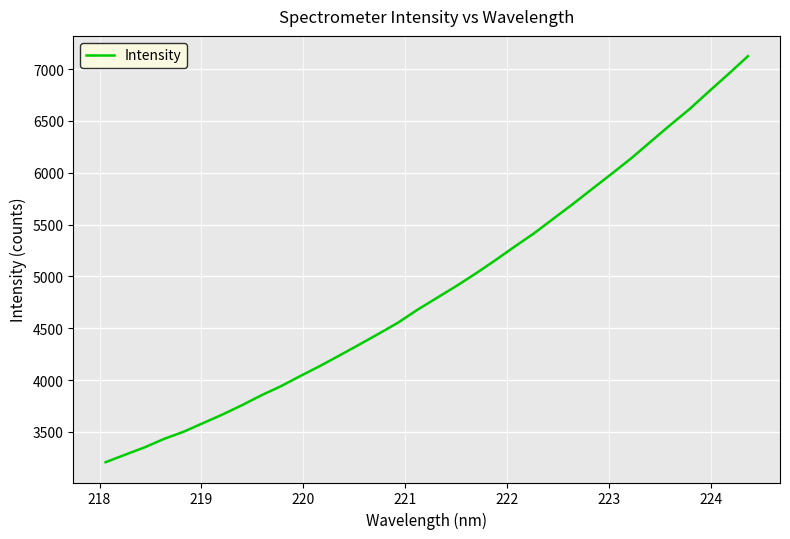

Does the chart have visible grid lines?

Yes